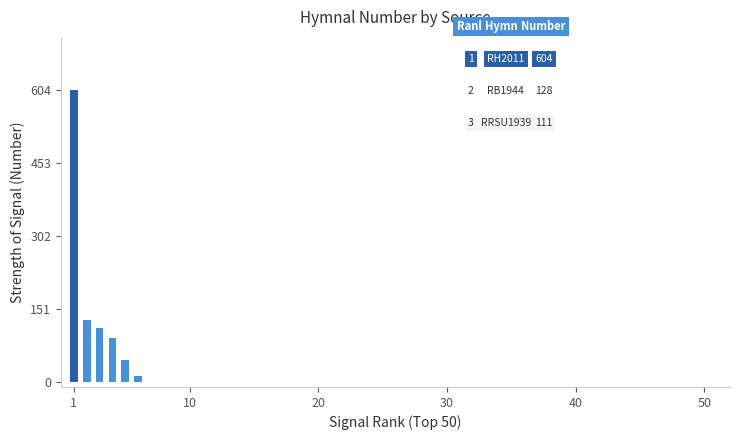

What is the sum of all values?

992